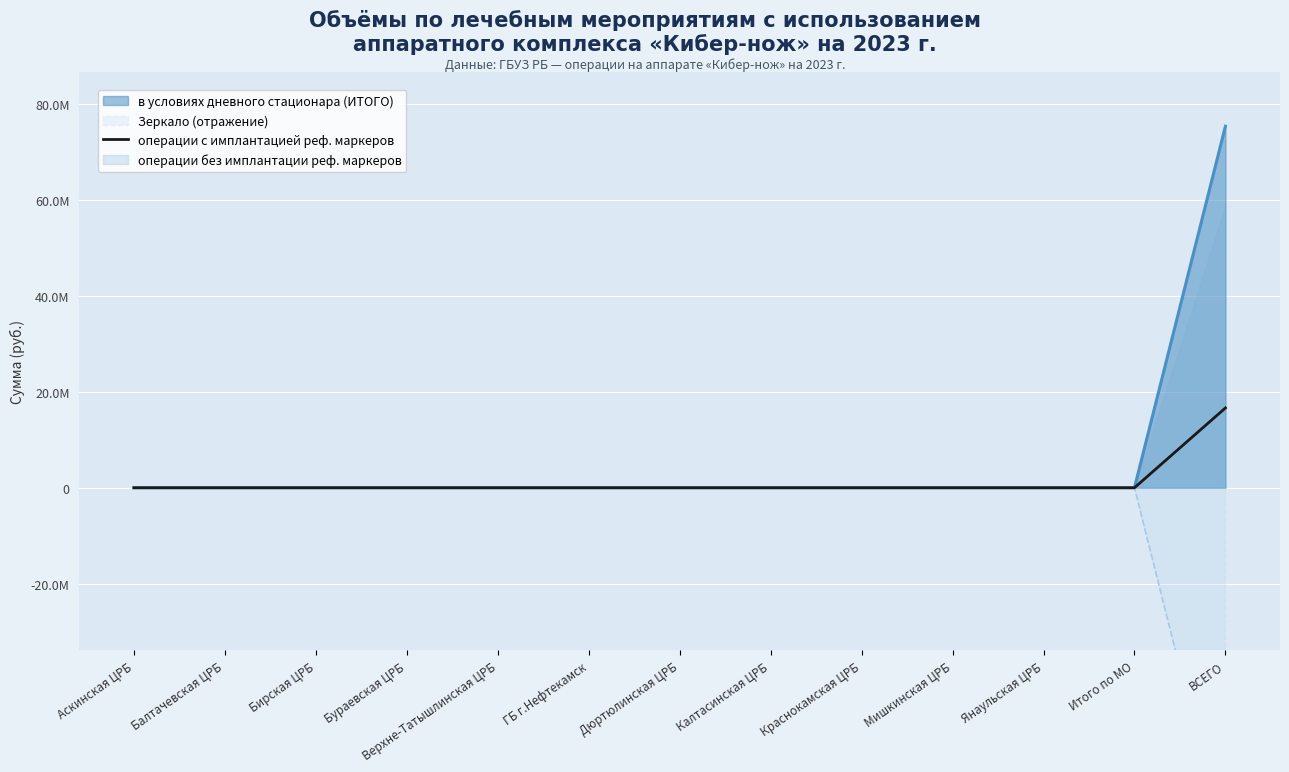

What is the difference between the maximum and minimum values?

16644000